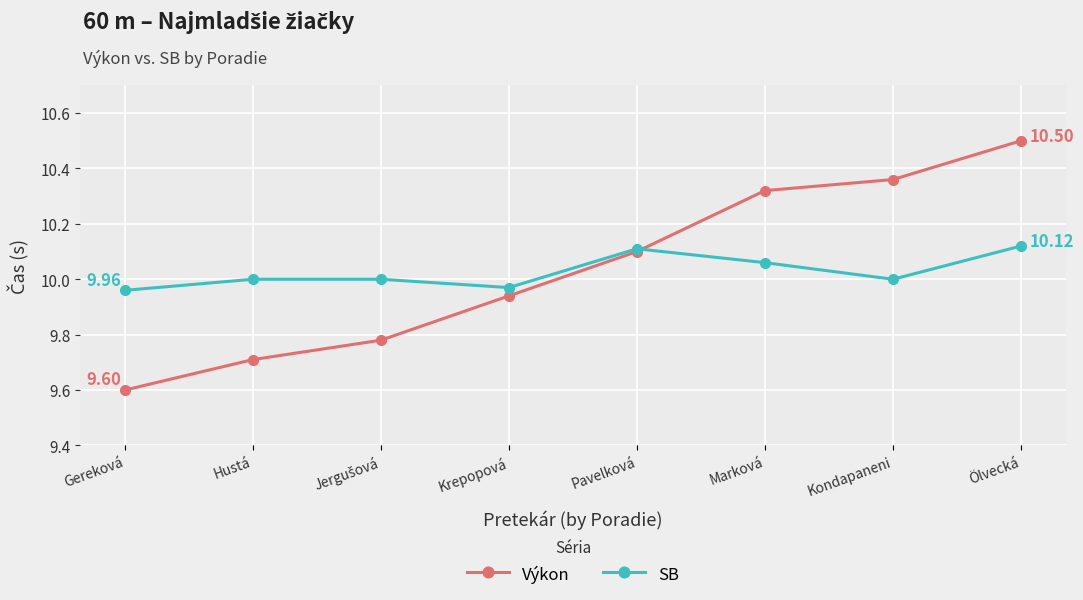

What is the greatest value displayed?

10.5